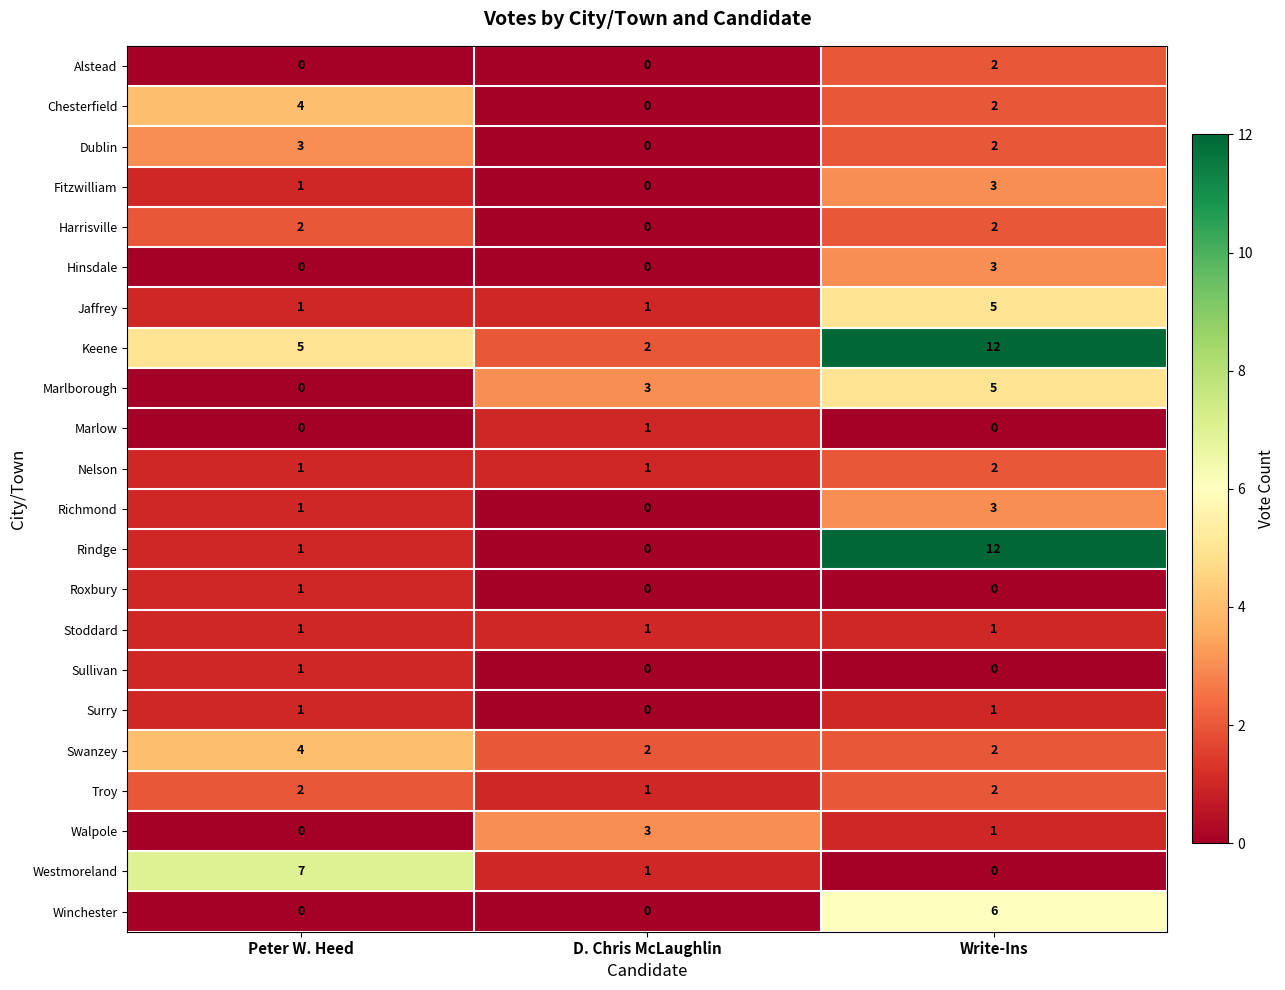

How many series are shown in this chart?

22